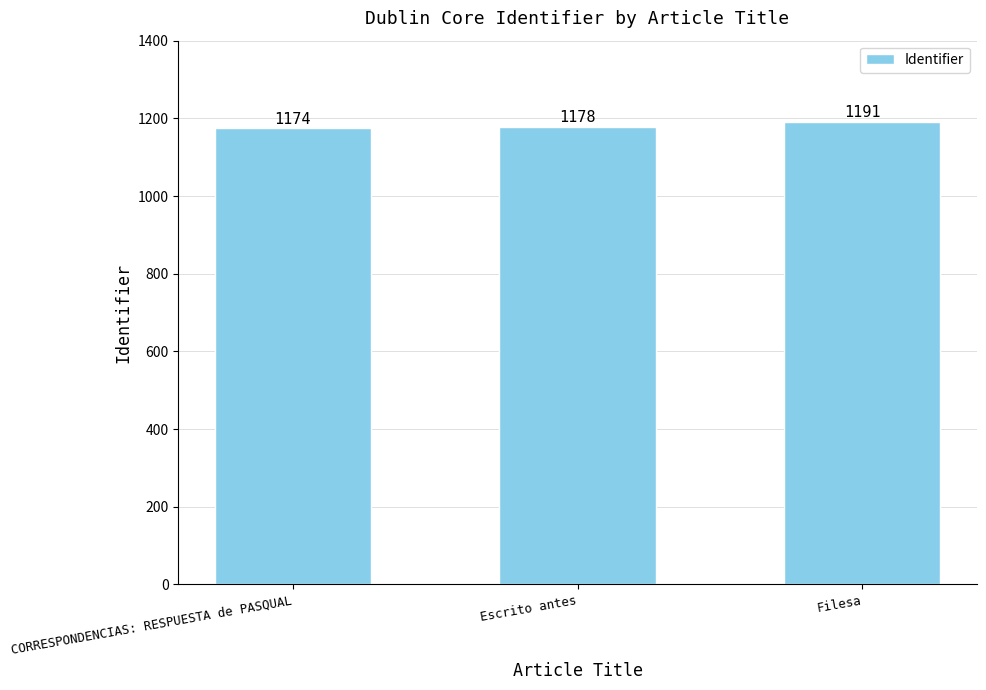

What is the sum of all values?

3543